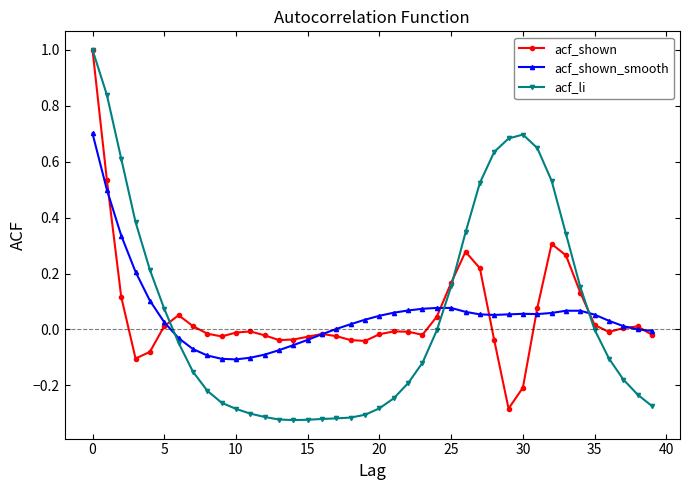

Which series has the widest spread of values?

acf_li